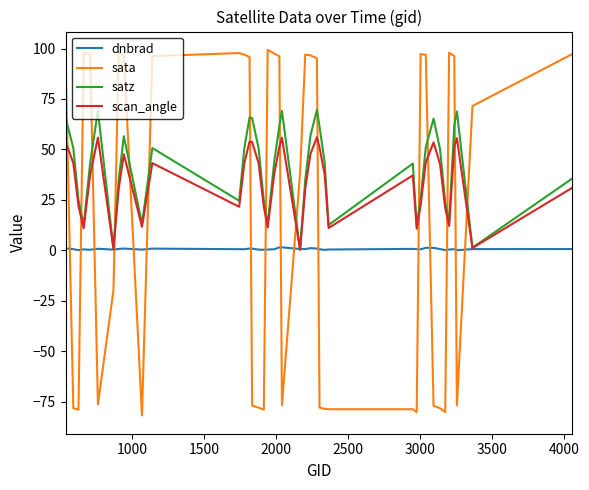

List the series in order of their overall mean, lowest first.

dnbrad, sata, scan_angle, satz